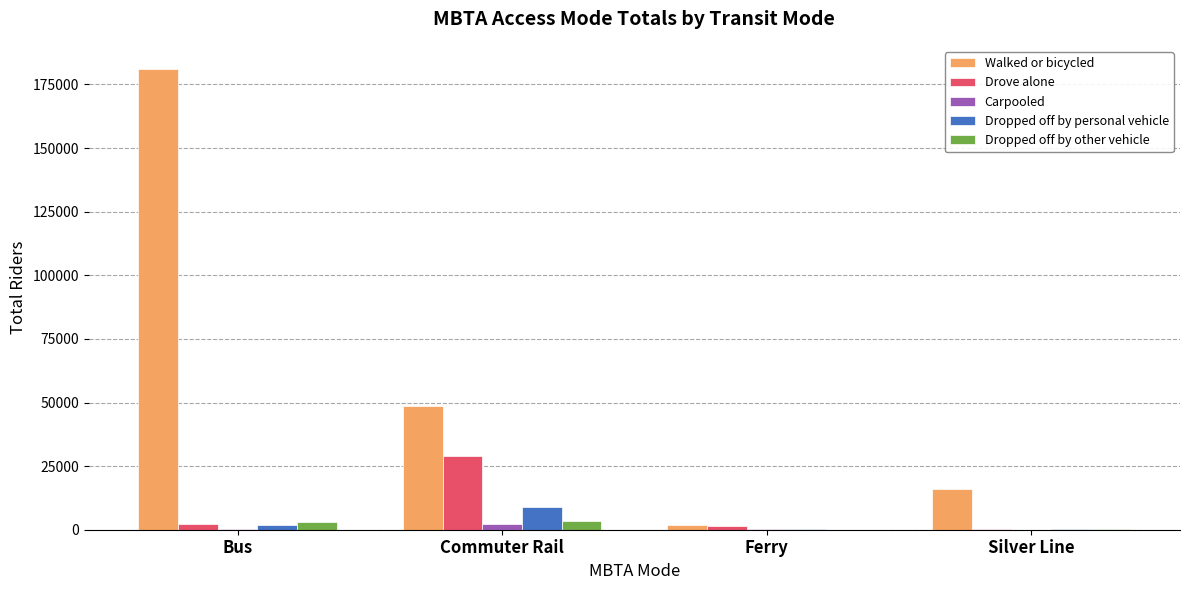

What is the spread (max minus min) of values at Bus?

180972.4